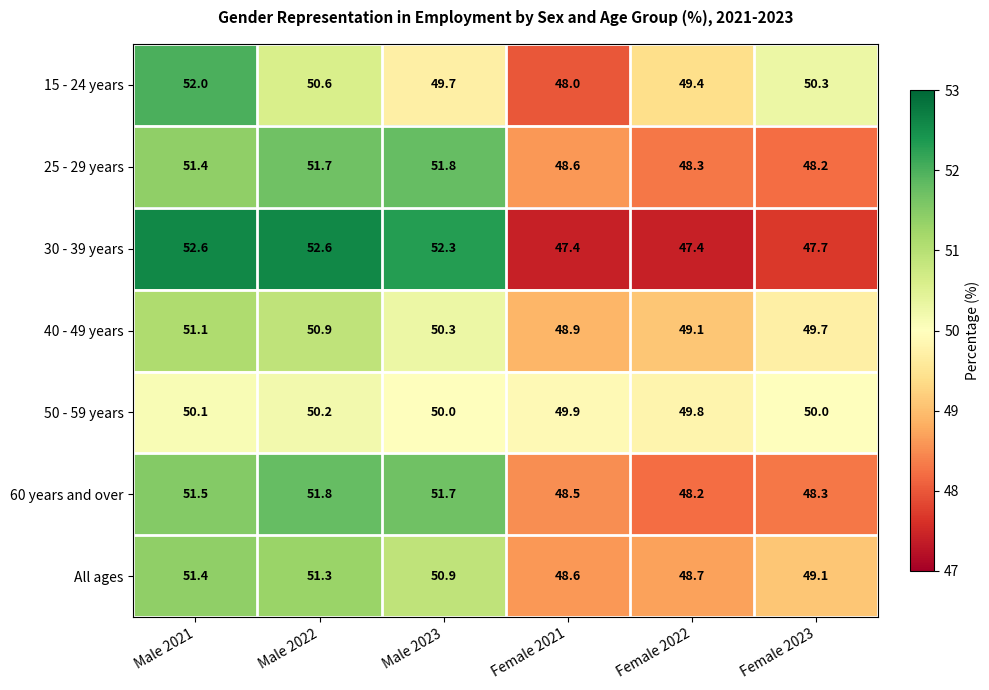

What is the sum of all 60 years and over values?

300.0